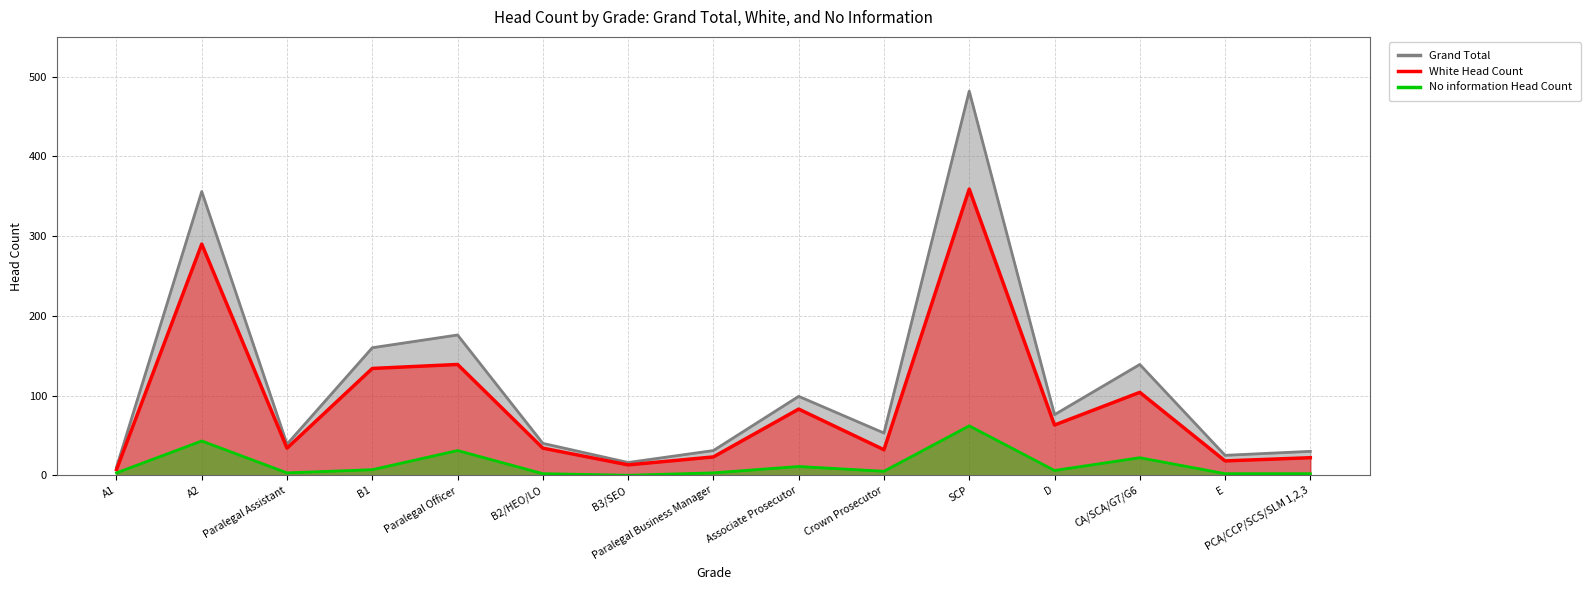

What position from the left is D?

12